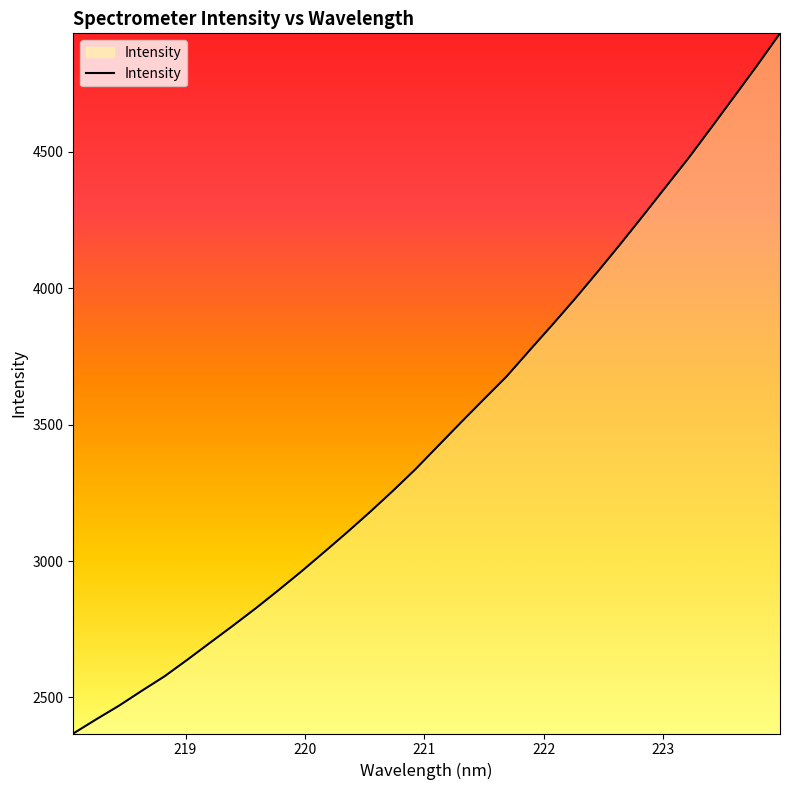

What is the minimum value shown in the chart?

2367.8